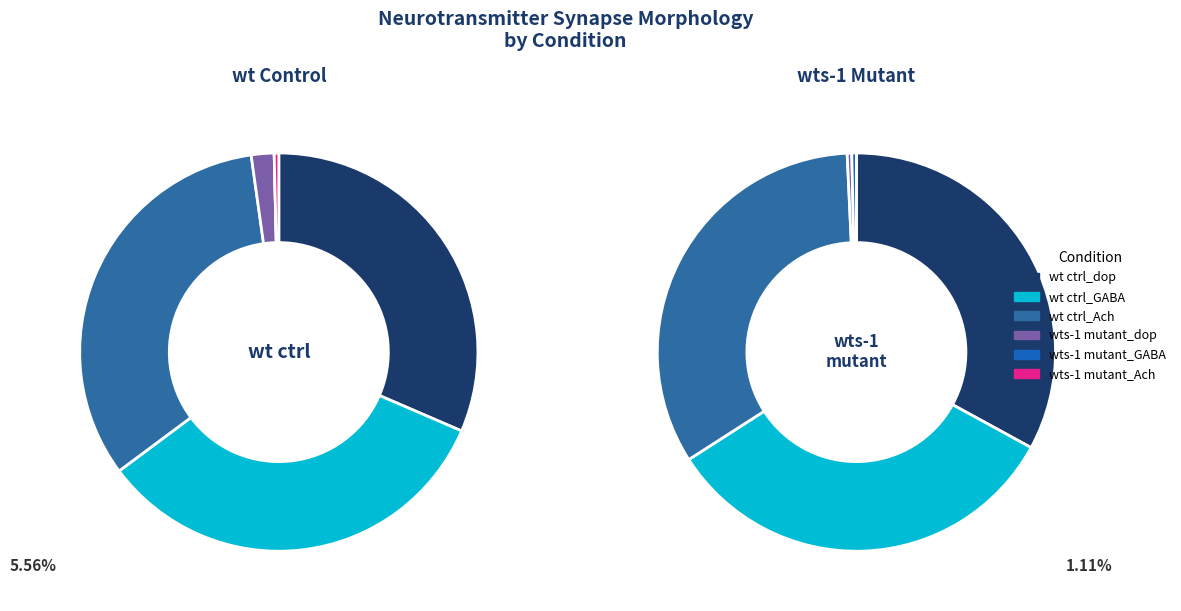

How many segments does this pie chart have?

6